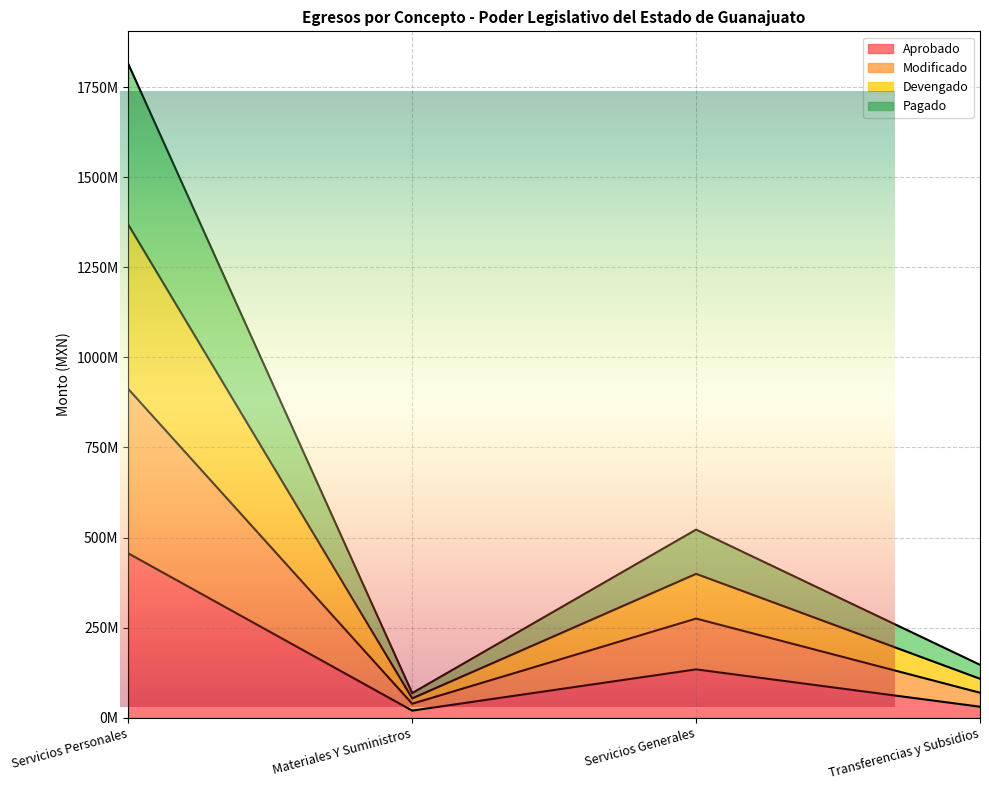

What position from the left is Transferencias y Subsidios?

4